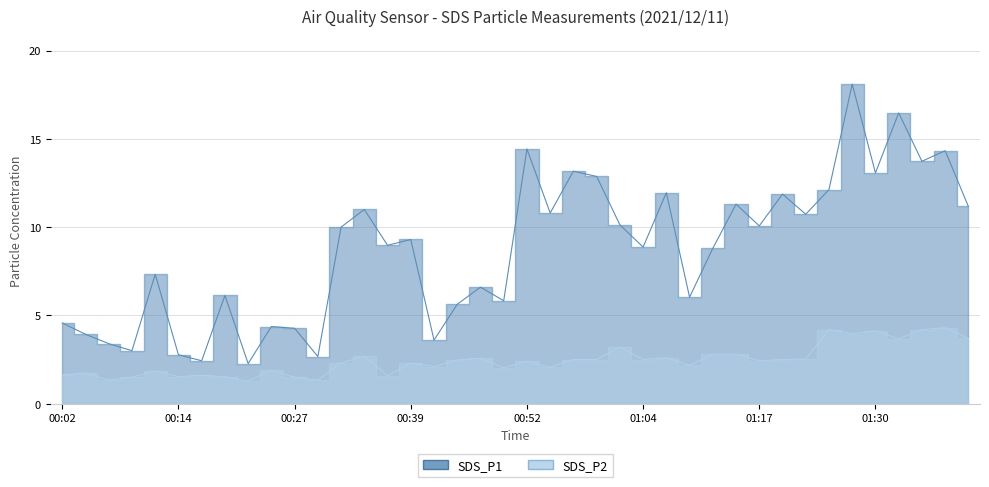

Reading left to right, what are all the values shown in this chart?

SDS_P1: 4.6	3.9	3.4	3.0	7.3	2.8	2.4	6.1	2.3	4.4	4.3	2.7	10.0	11.0	9.0	9.3	3.6	5.6	6.6	5.8	14.4	10.8	13.2	12.9	10.1	8.9	11.9	6.0	8.8	11.3	10.1	11.9	10.7	12.1	18.1	13.1	16.5	13.7	14.3	11.2
SDS_P2: 1.6	1.7	1.3	1.5	1.9	1.5	1.6	1.5	1.3	1.9	1.5	1.3	2.3	2.7	1.6	2.3	2.1	2.5	2.6	2.0	2.4	2.1	2.5	2.5	3.2	2.5	2.6	2.2	2.8	2.8	2.4	2.5	2.5	4.2	4.0	4.1	3.7	4.2	4.3	3.7